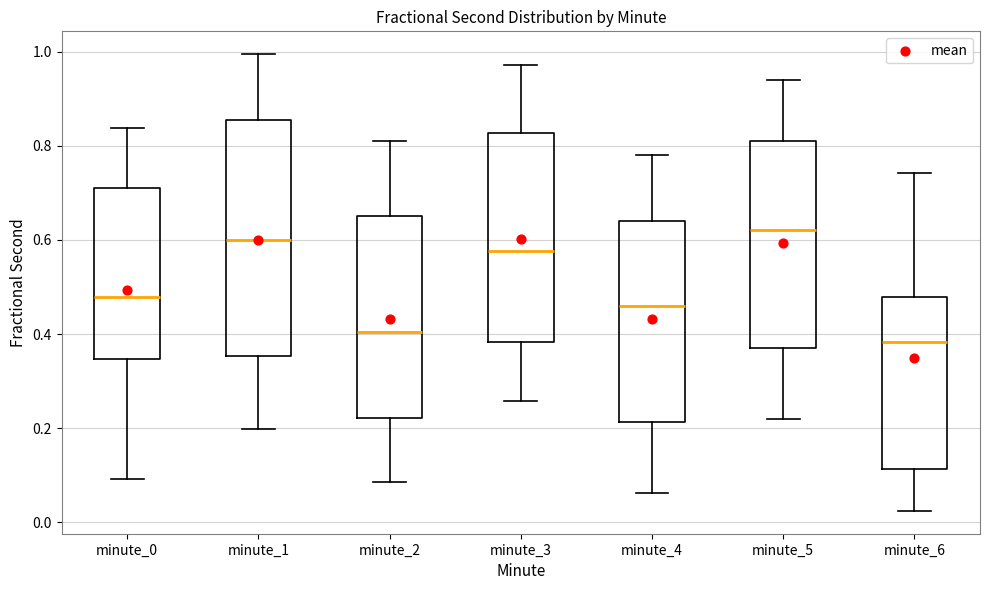

Where does the lower whisker of the box for minute_5 end on the y-axis? The values are not printed on the chart, so give them approximately, as read against the axis.

0.22